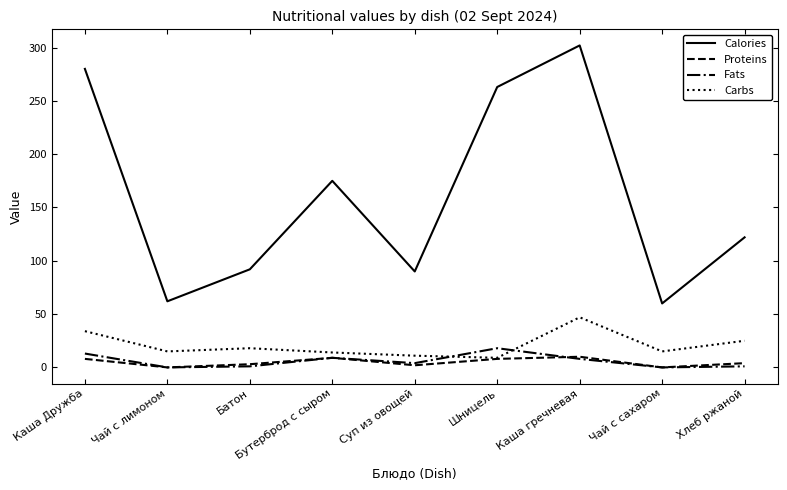

Between Каша Дружба and Каша гречневая, which series saw the biggest shift?

Calories